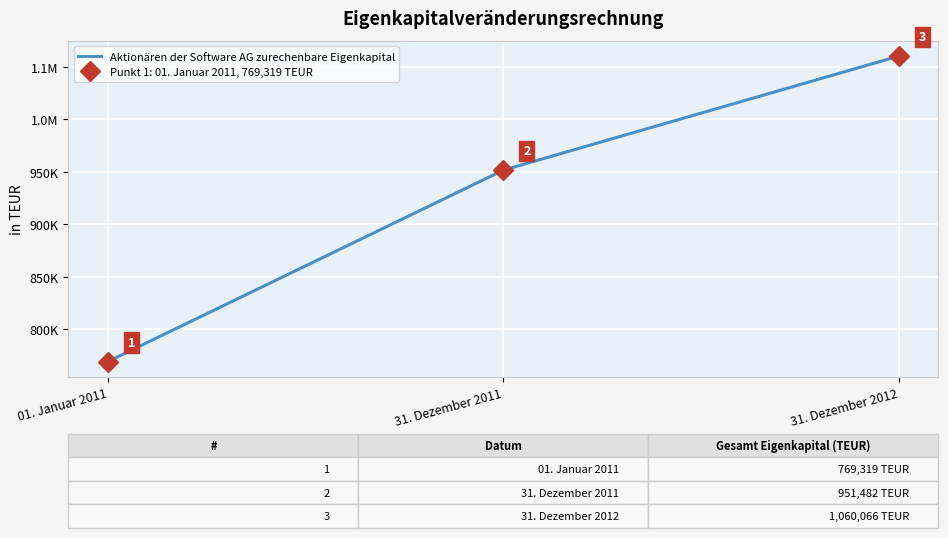

At which label does the data first exceed 951482?

31. Dezember 2012